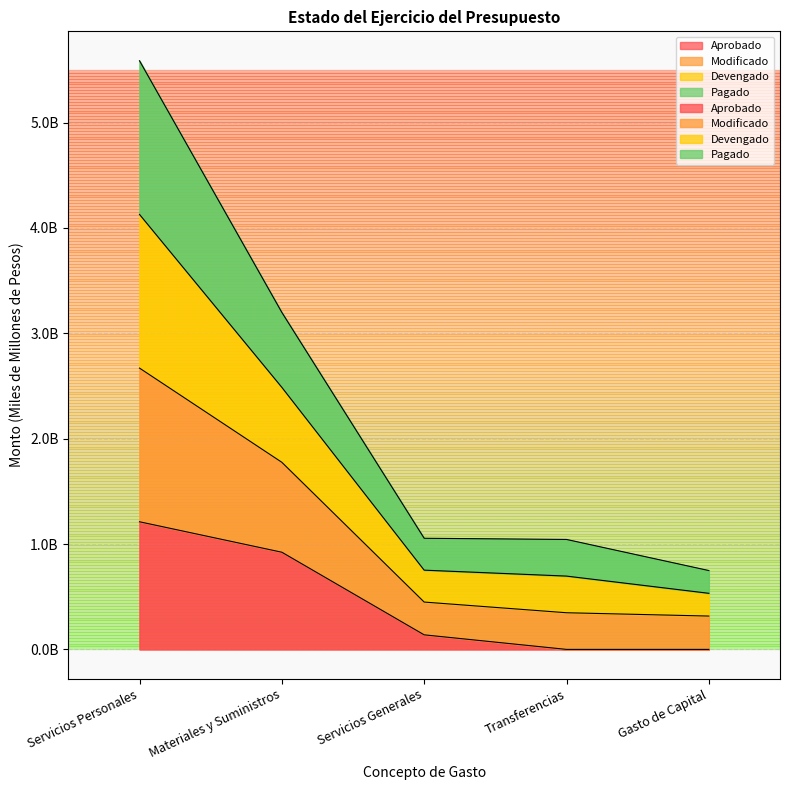

True or false: Devengado and Modificado intersect in this chart.

False